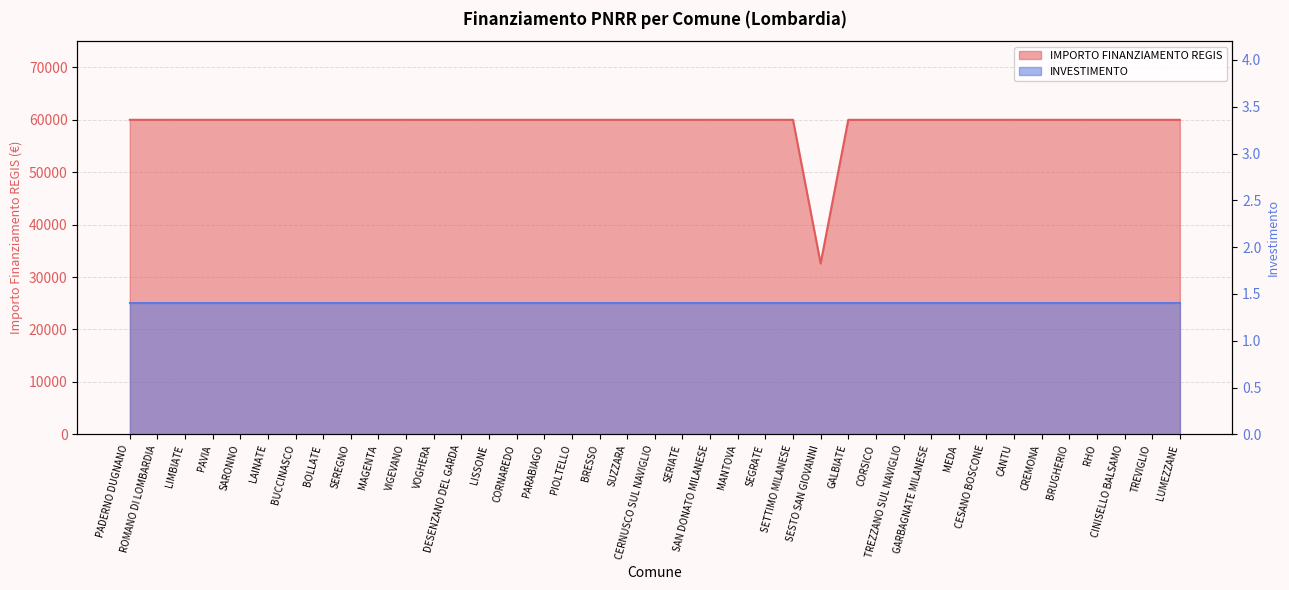

List the labels in order of value, smallest first.

SESTO SAN GIOVANNI, PADERNO DUGNANO, ROMANO DI LOMBARDIA, LIMBIATE, PAVIA, SARONNO, LAINATE, BUCCINASCO, BOLLATE, SEREGNO, MAGENTA, VIGEVANO, VOGHERA, DESENZANO DEL GARDA, LISSONE, CORNAREDO, PARABIAGO, PIOLTELLO, BRESSO, SUZZARA, CERNUSCO SUL NAVIGLIO, SERIATE, SAN DONATO MILANESE, MANTOVA, SEGRATE, SETTIMO MILANESE, GALBIATE, CORSICO, TREZZANO SUL NAVIGLIO, GARBAGNATE MILANESE, MEDA, CESANO BOSCONE, CANTU, CREMONA, BRUGHERIO, RHO, CINISELLO BALSAMO, TREVIGLIO, LUMEZZANE